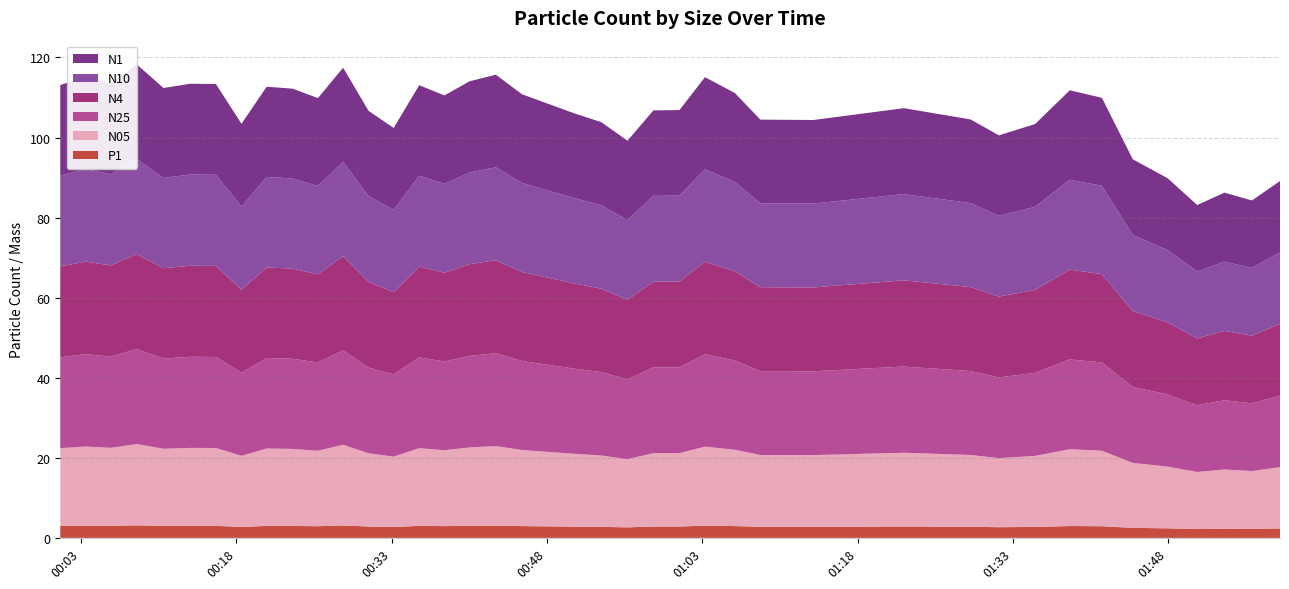

Reading left to right, what are all the values shown in this chart?

N1: 2023-03-30T00:01:00=22.6	2023-03-30T00:03:26=23.0	2023-03-30T00:05:52=22.7	2023-03-30T00:08:23=23.6	2023-03-30T00:10:58=22.5	2023-03-30T00:13:34=22.7	2023-03-30T00:16:02=22.7	2023-03-30T00:18:30=20.7	2023-03-30T00:20:56=22.5	2023-03-30T00:23:26=22.4	2023-03-30T00:25:53=22.0	2023-03-30T00:28:19=23.5	2023-03-30T00:30:46=21.3	2023-03-30T00:33:12=20.5	2023-03-30T00:35:40=22.6	2023-03-30T00:38:06=22.1	2023-03-30T00:40:32=22.8	2023-03-30T00:43:04=23.1	2023-03-30T00:45:35=22.2	2023-03-30T00:50:35=21.2	2023-03-30T00:53:15=20.8	2023-03-30T00:55:47=19.8	2023-03-30T00:58:17=21.4	2023-03-30T01:00:48=21.4	2023-03-30T01:03:16=23.0	2023-03-30T01:06:09=22.2	2023-03-30T01:08:37=20.9	2023-03-30T01:13:45=20.9	2023-03-30T01:22:28=21.5	2023-03-30T01:28:55=20.9	2023-03-30T01:31:39=20.1	2023-03-30T01:35:09=20.7	2023-03-30T01:38:30=22.4	2023-03-30T01:41:36=22.0	2023-03-30T01:44:35=18.9	2023-03-30T01:47:57=18.0	2023-03-30T01:50:48=16.6	2023-03-30T01:53:26=17.2	2023-03-30T01:56:05=16.9	2023-03-30T01:58:48=17.8
N10: 2023-03-30T00:01:00=22.7	2023-03-30T00:03:26=23.1	2023-03-30T00:05:52=22.8	2023-03-30T00:08:23=23.7	2023-03-30T00:10:58=22.6	2023-03-30T00:13:34=22.8	2023-03-30T00:16:02=22.8	2023-03-30T00:18:30=20.8	2023-03-30T00:20:56=22.6	2023-03-30T00:23:26=22.5	2023-03-30T00:25:53=22.1	2023-03-30T00:28:19=23.6	2023-03-30T00:30:46=21.4	2023-03-30T00:33:12=20.6	2023-03-30T00:35:40=22.7	2023-03-30T00:38:06=22.2	2023-03-30T00:40:32=22.9	2023-03-30T00:43:04=23.2	2023-03-30T00:45:35=22.2	2023-03-30T00:50:35=21.3	2023-03-30T00:53:15=20.8	2023-03-30T00:55:47=19.9	2023-03-30T00:58:17=21.4	2023-03-30T01:00:48=21.4	2023-03-30T01:03:16=23.1	2023-03-30T01:06:09=22.3	2023-03-30T01:08:37=21.0	2023-03-30T01:13:45=20.9	2023-03-30T01:22:28=21.5	2023-03-30T01:28:55=21.0	2023-03-30T01:31:39=20.2	2023-03-30T01:35:09=20.8	2023-03-30T01:38:30=22.4	2023-03-30T01:41:36=22.1	2023-03-30T01:44:35=19.0	2023-03-30T01:47:57=18.0	2023-03-30T01:50:48=16.7	2023-03-30T01:53:26=17.3	2023-03-30T01:56:05=16.9	2023-03-30T01:58:48=17.9
N4: 2023-03-30T00:01:00=22.7	2023-03-30T00:03:26=23.1	2023-03-30T00:05:52=22.8	2023-03-30T00:08:23=23.7	2023-03-30T00:10:58=22.6	2023-03-30T00:13:34=22.8	2023-03-30T00:16:02=22.8	2023-03-30T00:18:30=20.8	2023-03-30T00:20:56=22.6	2023-03-30T00:23:26=22.5	2023-03-30T00:25:53=22.0	2023-03-30T00:28:19=23.6	2023-03-30T00:30:46=21.4	2023-03-30T00:33:12=20.6	2023-03-30T00:35:40=22.7	2023-03-30T00:38:06=22.2	2023-03-30T00:40:32=22.9	2023-03-30T00:43:04=23.2	2023-03-30T00:45:35=22.2	2023-03-30T00:50:35=21.3	2023-03-30T00:53:15=20.8	2023-03-30T00:55:47=19.9	2023-03-30T00:58:17=21.4	2023-03-30T01:00:48=21.4	2023-03-30T01:03:16=23.1	2023-03-30T01:06:09=22.3	2023-03-30T01:08:37=21.0	2023-03-30T01:13:45=20.9	2023-03-30T01:22:28=21.5	2023-03-30T01:28:55=21.0	2023-03-30T01:31:39=20.2	2023-03-30T01:35:09=20.7	2023-03-30T01:38:30=22.4	2023-03-30T01:41:36=22.1	2023-03-30T01:44:35=19.0	2023-03-30T01:47:57=18.0	2023-03-30T01:50:48=16.7	2023-03-30T01:53:26=17.3	2023-03-30T01:56:05=16.9	2023-03-30T01:58:48=17.9
N25: 2023-03-30T00:01:00=22.7	2023-03-30T00:03:26=23.1	2023-03-30T00:05:52=22.8	2023-03-30T00:08:23=23.7	2023-03-30T00:10:58=22.5	2023-03-30T00:13:34=22.8	2023-03-30T00:16:02=22.7	2023-03-30T00:18:30=20.8	2023-03-30T00:20:56=22.6	2023-03-30T00:23:26=22.5	2023-03-30T00:25:53=22.0	2023-03-30T00:28:19=23.6	2023-03-30T00:30:46=21.4	2023-03-30T00:33:12=20.5	2023-03-30T00:35:40=22.7	2023-03-30T00:38:06=22.2	2023-03-30T00:40:32=22.9	2023-03-30T00:43:04=23.2	2023-03-30T00:45:35=22.2	2023-03-30T00:50:35=21.3	2023-03-30T00:53:15=20.8	2023-03-30T00:55:47=19.9	2023-03-30T00:58:17=21.4	2023-03-30T01:00:48=21.4	2023-03-30T01:03:16=23.1	2023-03-30T01:06:09=22.3	2023-03-30T01:08:37=21.0	2023-03-30T01:13:45=20.9	2023-03-30T01:22:28=21.5	2023-03-30T01:28:55=21.0	2023-03-30T01:31:39=20.2	2023-03-30T01:35:09=20.7	2023-03-30T01:38:30=22.4	2023-03-30T01:41:36=22.1	2023-03-30T01:44:35=19.0	2023-03-30T01:47:57=18.0	2023-03-30T01:50:48=16.7	2023-03-30T01:53:26=17.3	2023-03-30T01:56:05=16.9	2023-03-30T01:58:48=17.9
N05: 2023-03-30T00:01:00=19.4	2023-03-30T00:03:26=19.8	2023-03-30T00:05:52=19.5	2023-03-30T00:08:23=20.3	2023-03-30T00:10:58=19.3	2023-03-30T00:13:34=19.5	2023-03-30T00:16:02=19.4	2023-03-30T00:18:30=17.8	2023-03-30T00:20:56=19.3	2023-03-30T00:23:26=19.2	2023-03-30T00:25:53=18.9	2023-03-30T00:28:19=20.1	2023-03-30T00:30:46=18.3	2023-03-30T00:33:12=17.6	2023-03-30T00:35:40=19.4	2023-03-30T00:38:06=19.0	2023-03-30T00:40:32=19.6	2023-03-30T00:43:04=19.9	2023-03-30T00:45:35=19.0	2023-03-30T00:50:35=18.2	2023-03-30T00:53:15=17.8	2023-03-30T00:55:47=17.0	2023-03-30T00:58:17=18.3	2023-03-30T01:00:48=18.3	2023-03-30T01:03:16=19.7	2023-03-30T01:06:09=19.1	2023-03-30T01:08:37=17.9	2023-03-30T01:13:45=17.9	2023-03-30T01:22:28=18.4	2023-03-30T01:28:55=17.9	2023-03-30T01:31:39=17.2	2023-03-30T01:35:09=17.7	2023-03-30T01:38:30=19.2	2023-03-30T01:41:36=18.9	2023-03-30T01:44:35=16.2	2023-03-30T01:47:57=15.4	2023-03-30T01:50:48=14.3	2023-03-30T01:53:26=14.8	2023-03-30T01:56:05=14.5	2023-03-30T01:58:48=15.3
P1: 2023-03-30T00:01:00=3.0	2023-03-30T00:03:26=3.1	2023-03-30T00:05:52=3.0	2023-03-30T00:08:23=3.1	2023-03-30T00:10:58=3.0	2023-03-30T00:13:34=3.0	2023-03-30T00:16:02=3.0	2023-03-30T00:18:30=2.8	2023-03-30T00:20:56=3.0	2023-03-30T00:23:26=3.0	2023-03-30T00:25:53=2.9	2023-03-30T00:28:19=3.1	2023-03-30T00:30:46=2.8	2023-03-30T00:33:12=2.7	2023-03-30T00:35:40=3.0	2023-03-30T00:38:06=2.9	2023-03-30T00:40:32=3.0	2023-03-30T00:43:04=3.1	2023-03-30T00:45:35=3.0	2023-03-30T00:50:35=2.8	2023-03-30T00:53:15=2.8	2023-03-30T00:55:47=2.6	2023-03-30T00:58:17=2.8	2023-03-30T01:00:48=2.8	2023-03-30T01:03:16=3.1	2023-03-30T01:06:09=3.0	2023-03-30T01:08:37=2.8	2023-03-30T01:13:45=2.8	2023-03-30T01:22:28=2.9	2023-03-30T01:28:55=2.8	2023-03-30T01:31:39=2.7	2023-03-30T01:35:09=2.8	2023-03-30T01:38:30=3.0	2023-03-30T01:41:36=2.9	2023-03-30T01:44:35=2.5	2023-03-30T01:47:57=2.4	2023-03-30T01:50:48=2.2	2023-03-30T01:53:26=2.3	2023-03-30T01:56:05=2.2	2023-03-30T01:58:48=2.4